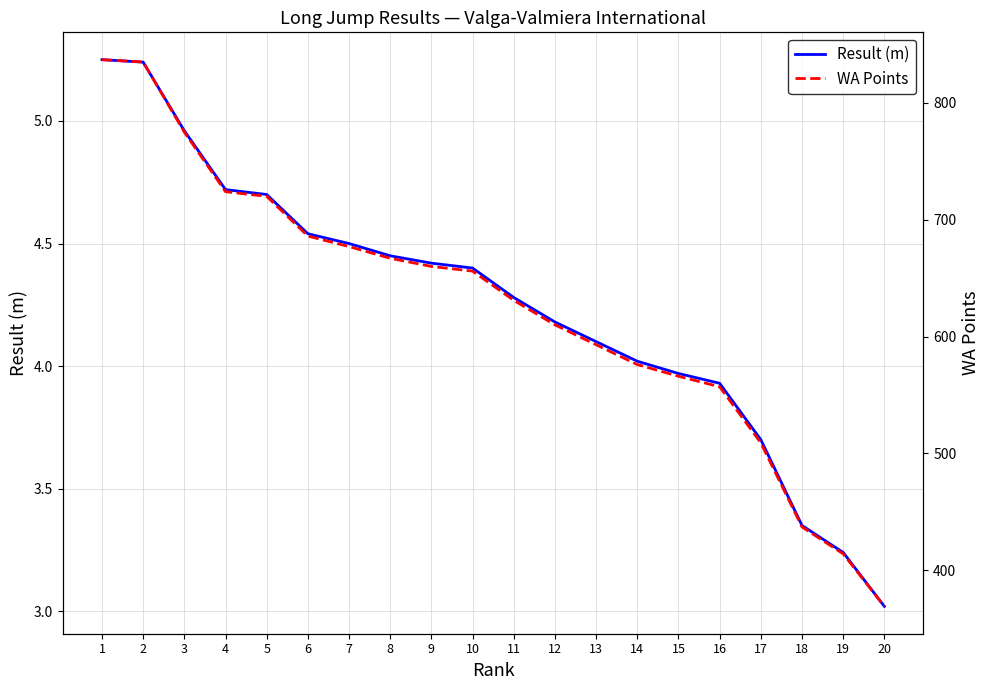

Which series has the widest spread of values?

WA Points